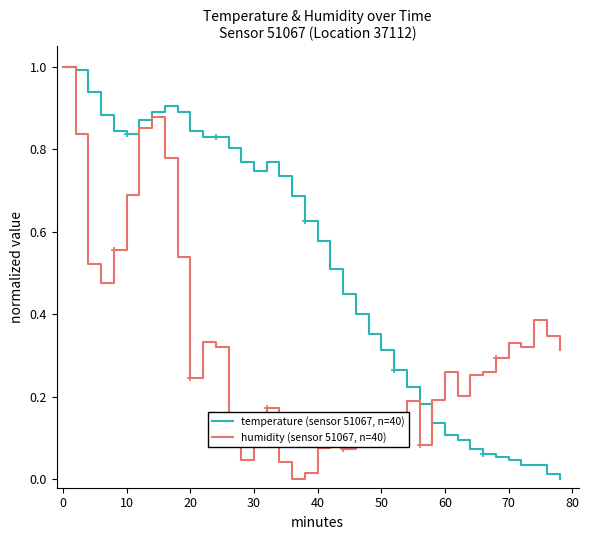

List the series in order of their overall mean, lowest first.

humidity (sensor 51067, n=40), temperature (sensor 51067, n=40)